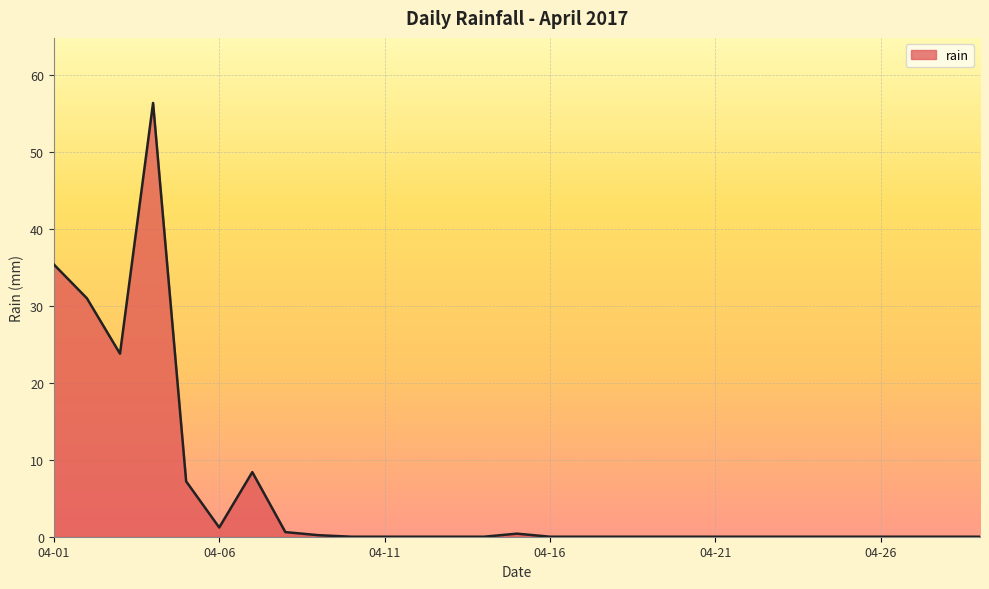

What is the sum of all values?

164.6